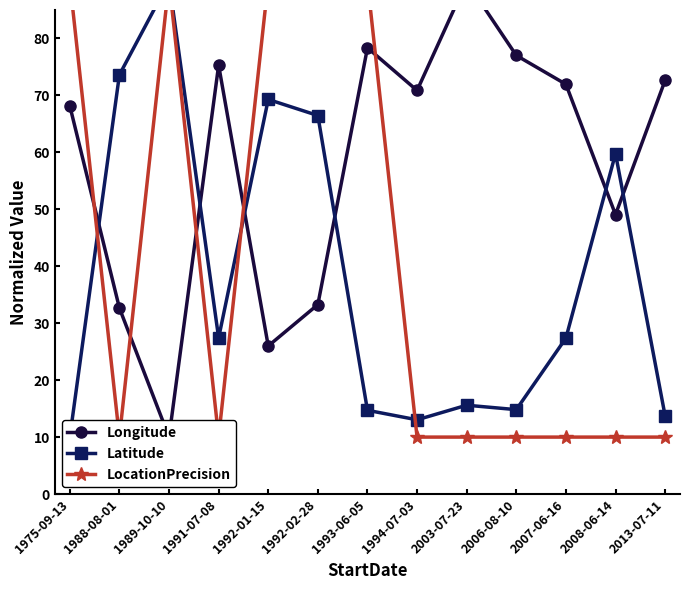

Which series ends up on top after the final intersection of Longitude and Latitude?

Longitude